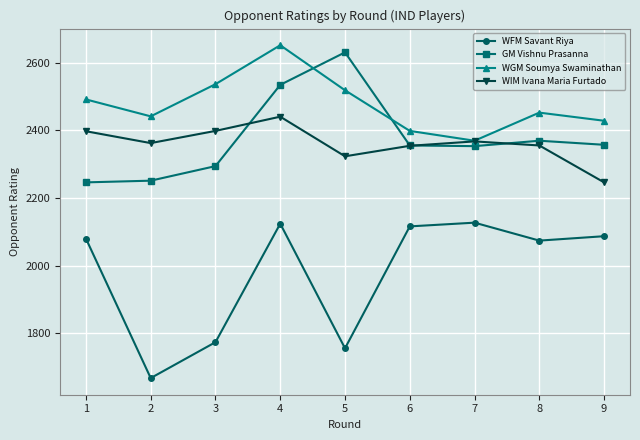

Rank the categories by WGM Soumya Swaminathan value from lowest to highest.

7, 6, 9, 2, 8, 1, 5, 3, 4